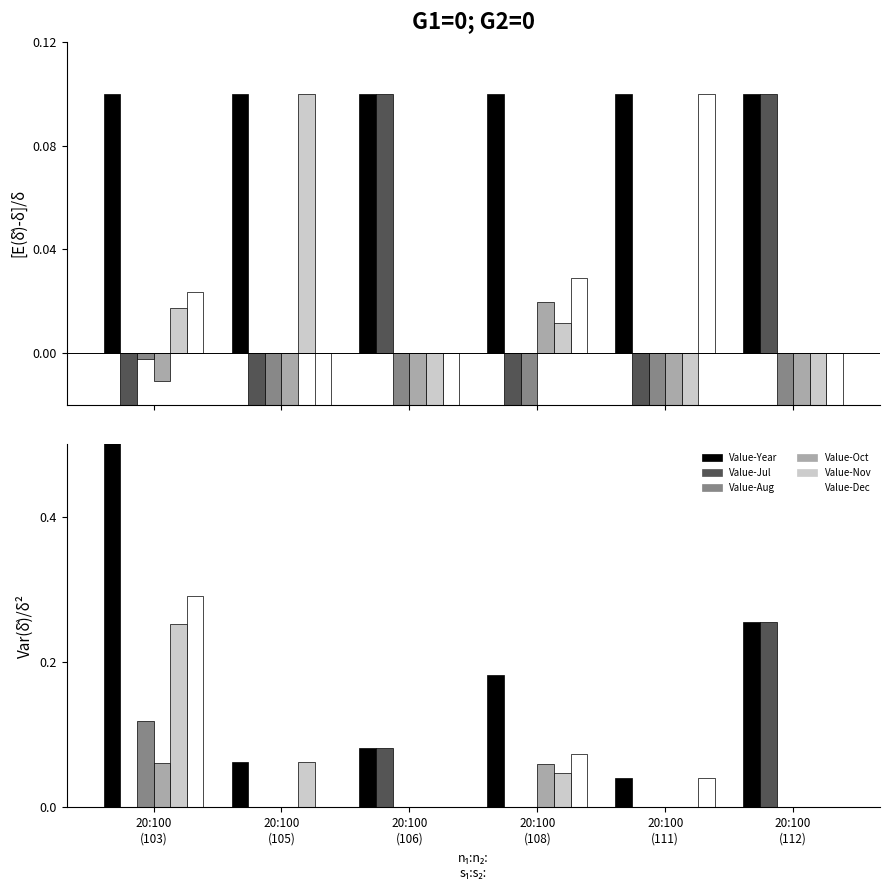

Between 20:100
(105) and 20:100
(111), which is larger?

20:100
(105)